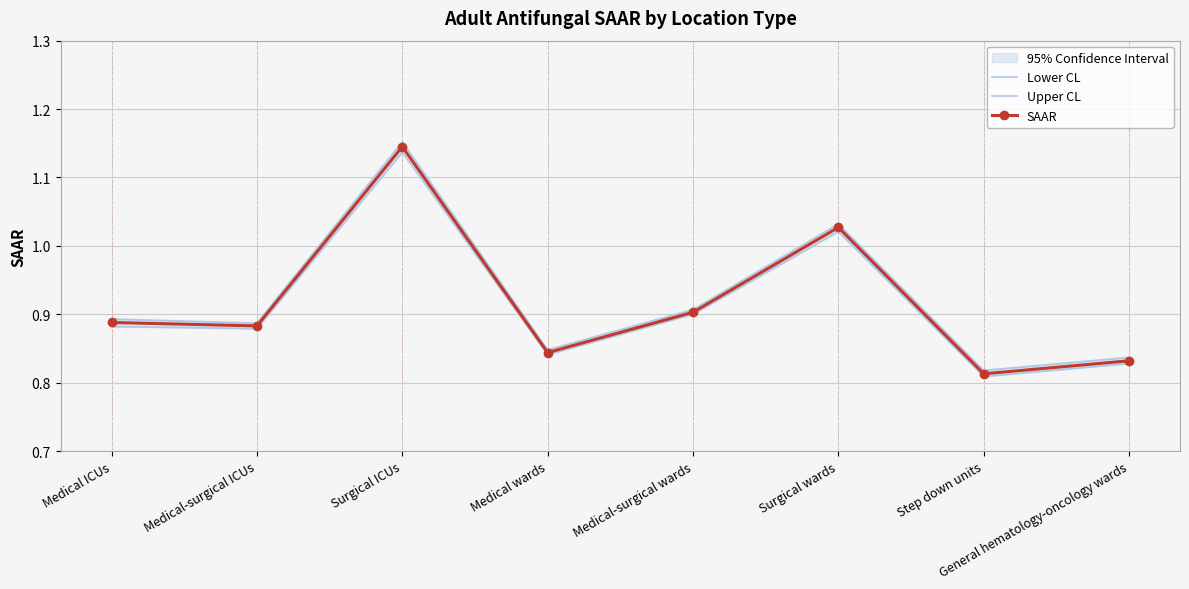

What is the label of the 5th point from the right?

Medical wards